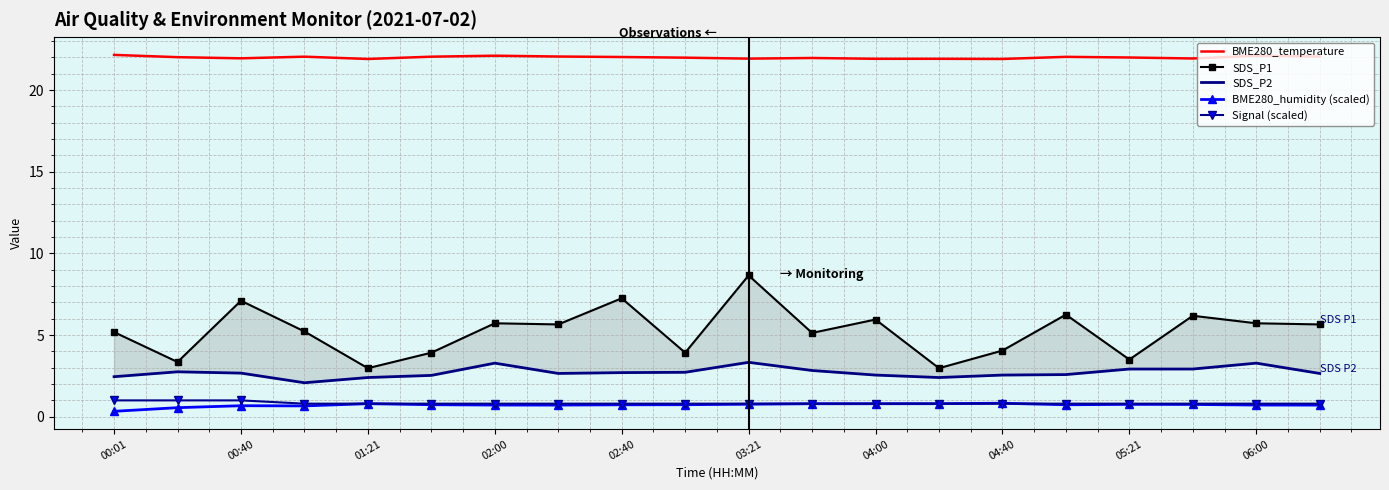

How many BME280_humidity (scaled) values are between 0 and 1?

20